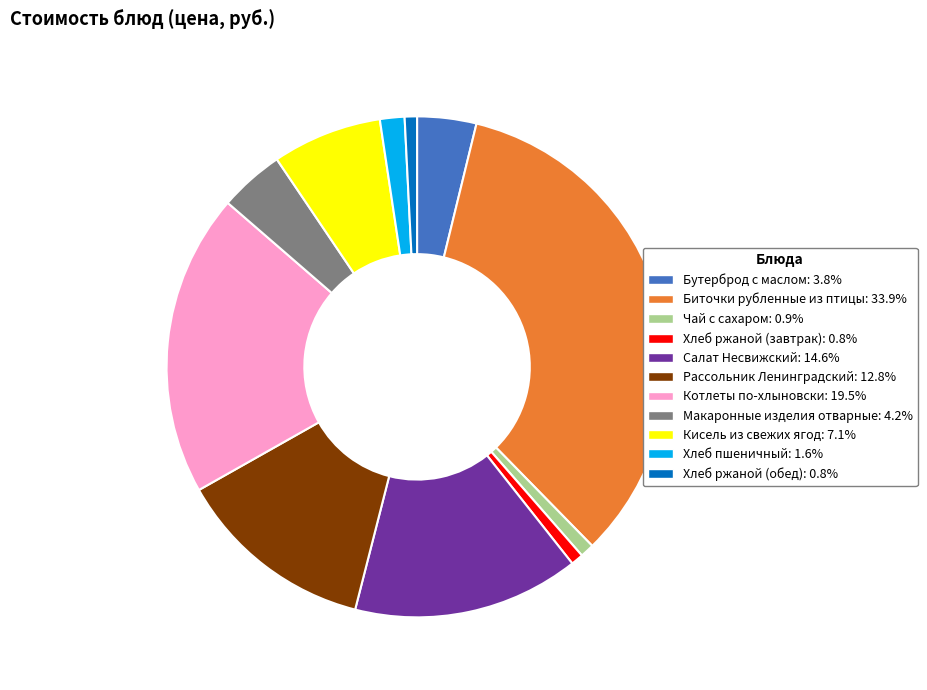

What is the ratio of the value at Макаронные изделия отварные to the value at Хлеб ржаной (завтрак)?

5.3